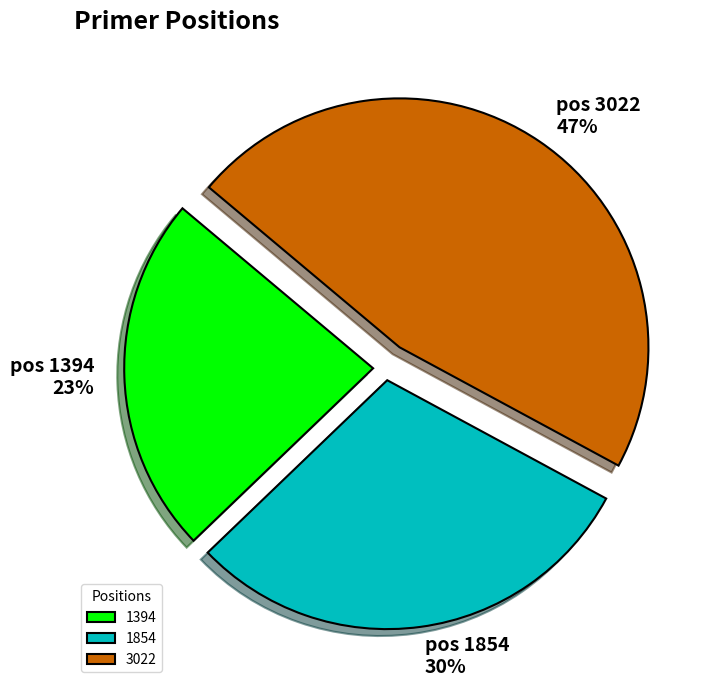

To the nearest percent, what percentage of the pie is 1854?

30%